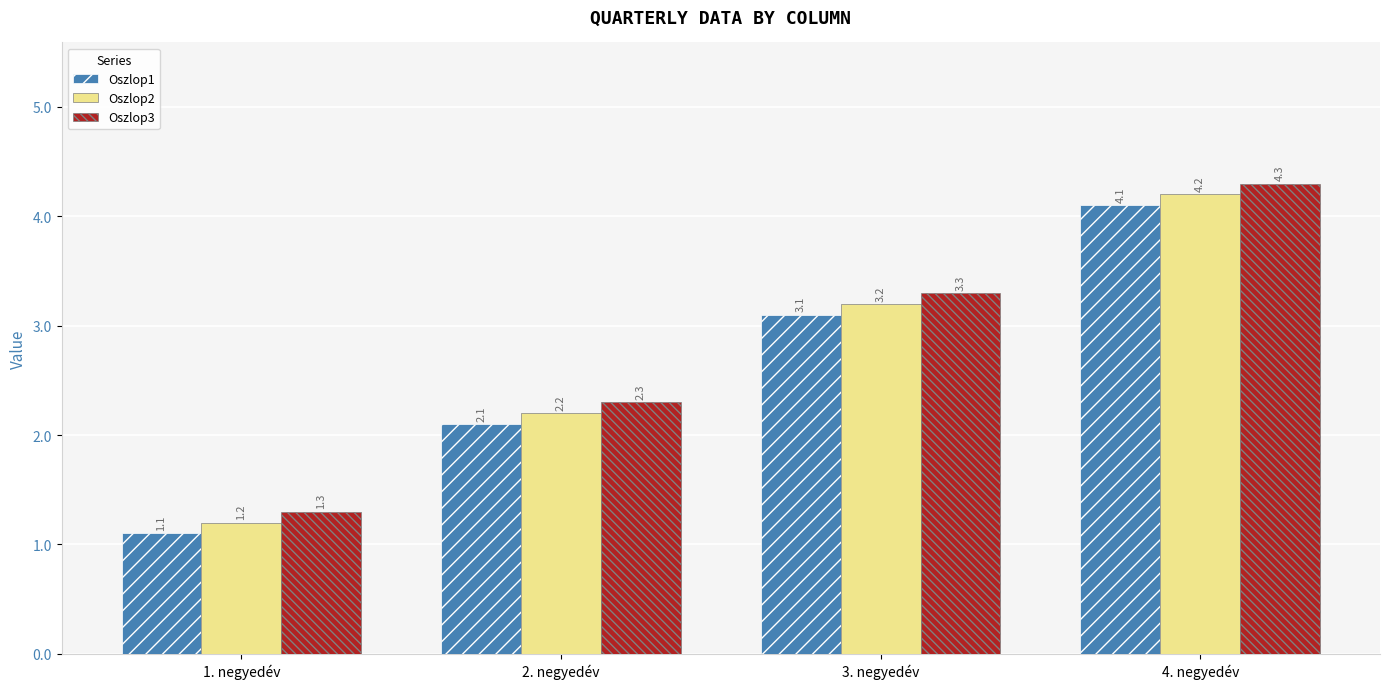

Reading left to right, list all the values displayed in this chart.

Oszlop1: 1.1	2.1	3.1	4.1
Oszlop2: 1.2	2.2	3.2	4.2
Oszlop3: 1.3	2.3	3.3	4.3